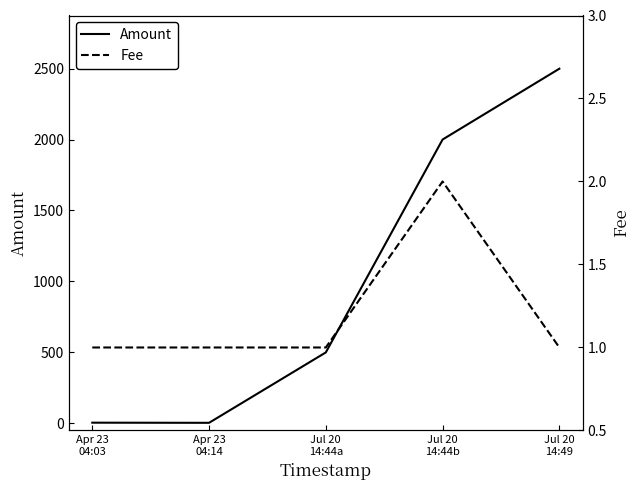

What are all the series names shown in the legend?

Amount, Fee